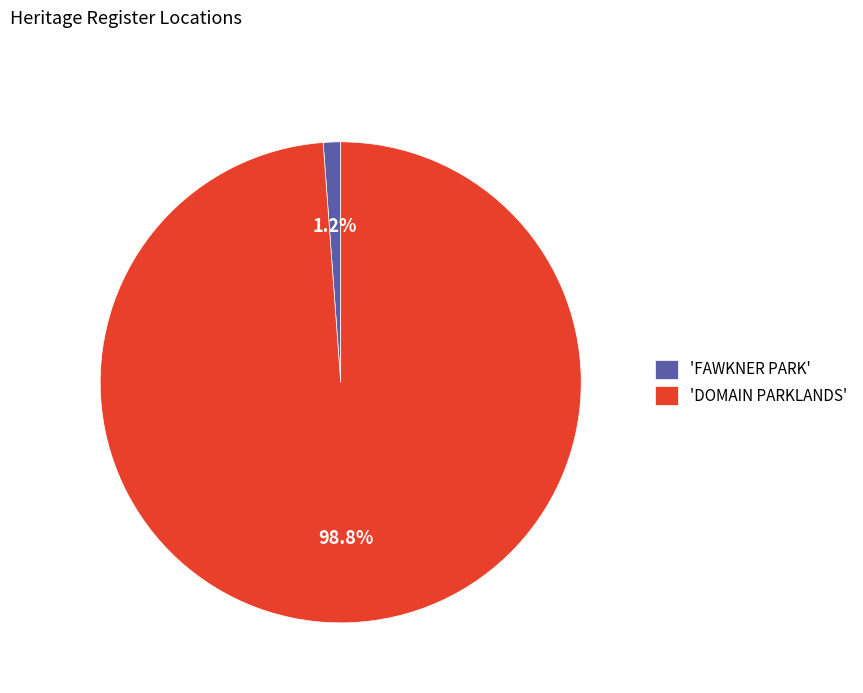

Rank the categories by value from highest to lowest.

'DOMAIN PARKLANDS', 'FAWKNER PARK'